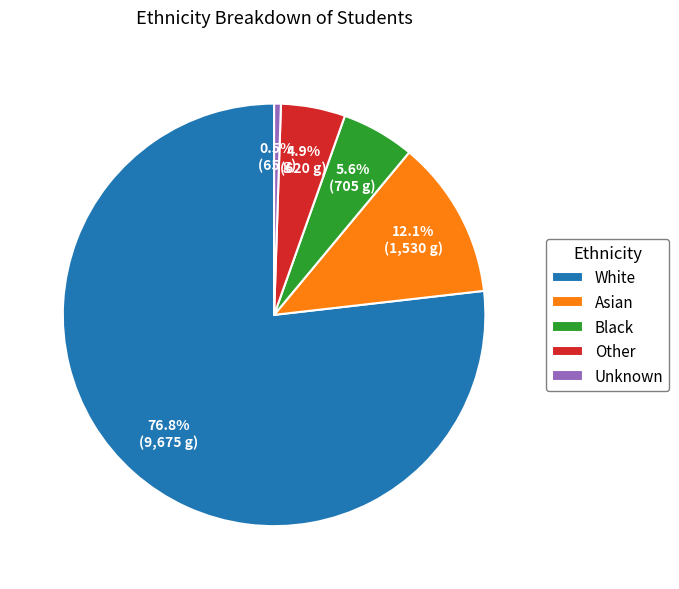

How many slices are in this pie chart?

5